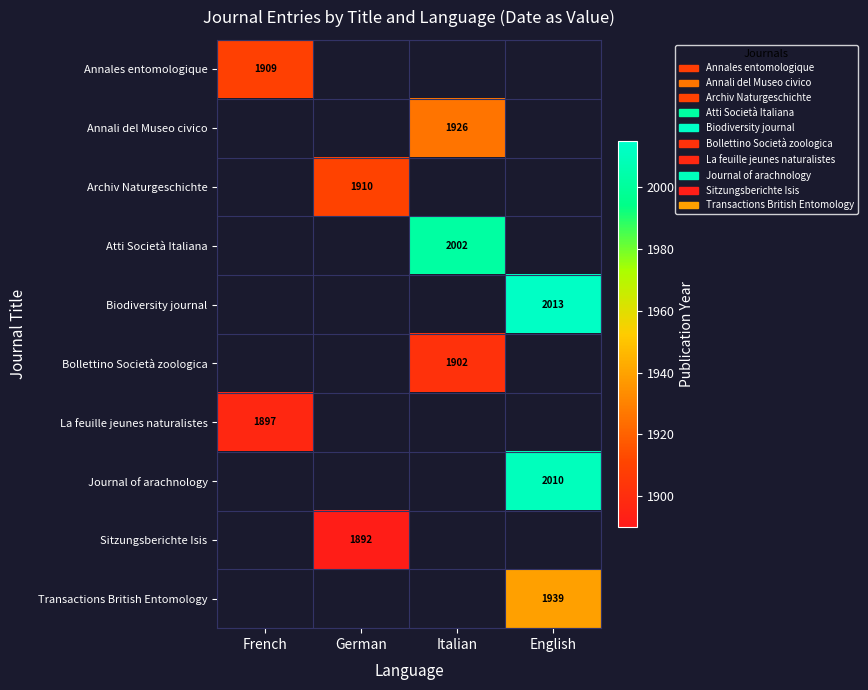

True or false: Transactions British Entomology has a value of 2535.3 at English.

False